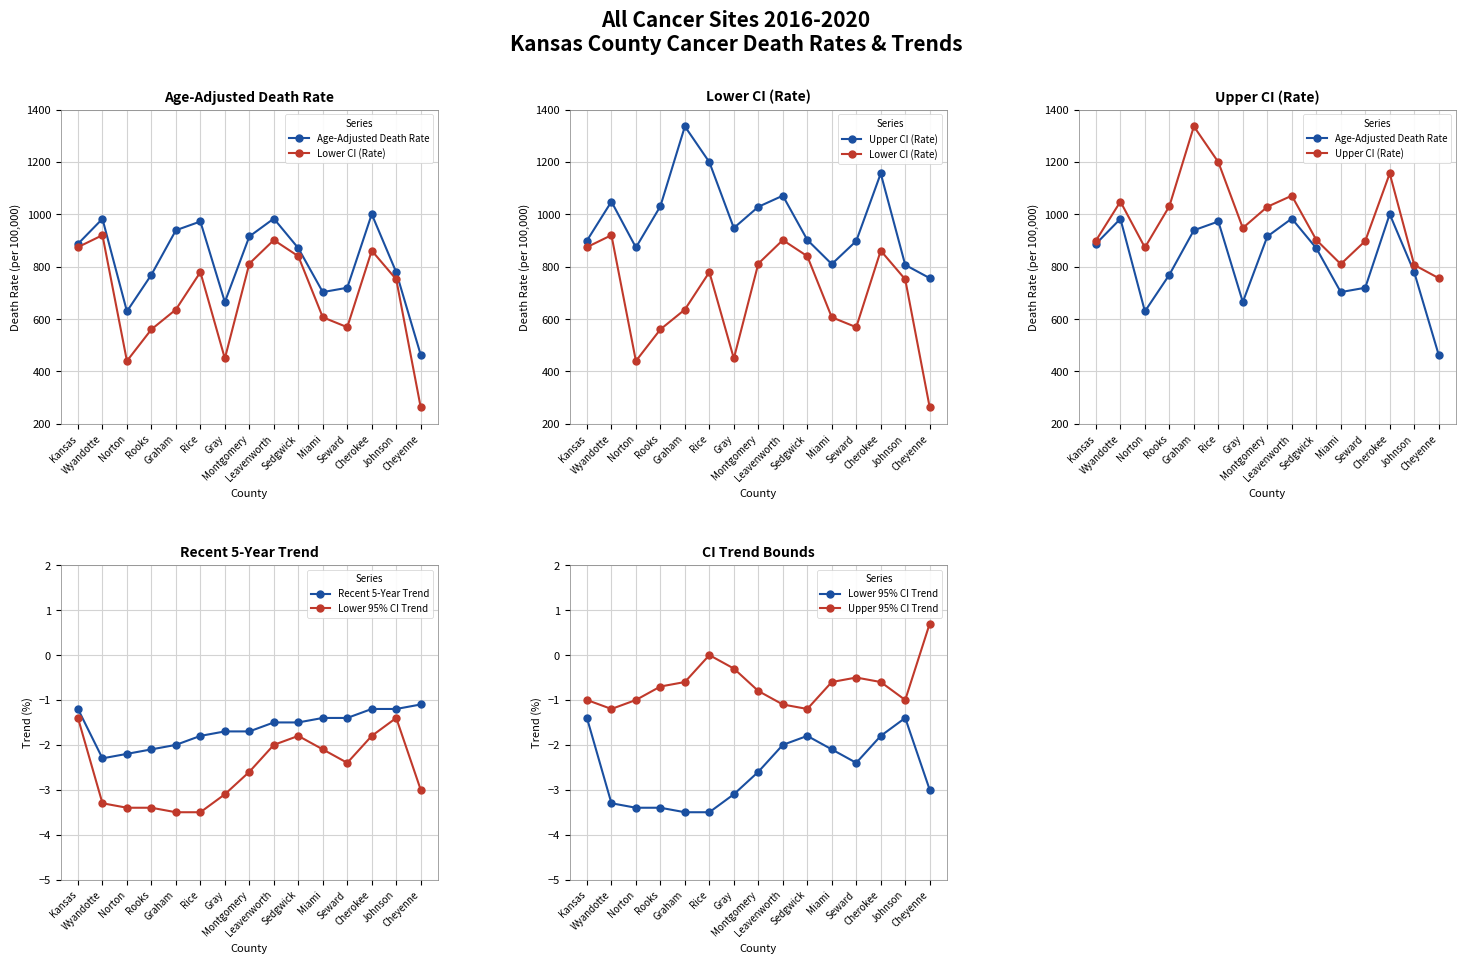

What are all the series names shown in the legend?

Age-Adjusted Death Rate, Lower CI (Rate), Upper CI (Rate), Recent 5-Year Trend, Lower 95% CI Trend, Upper 95% CI Trend